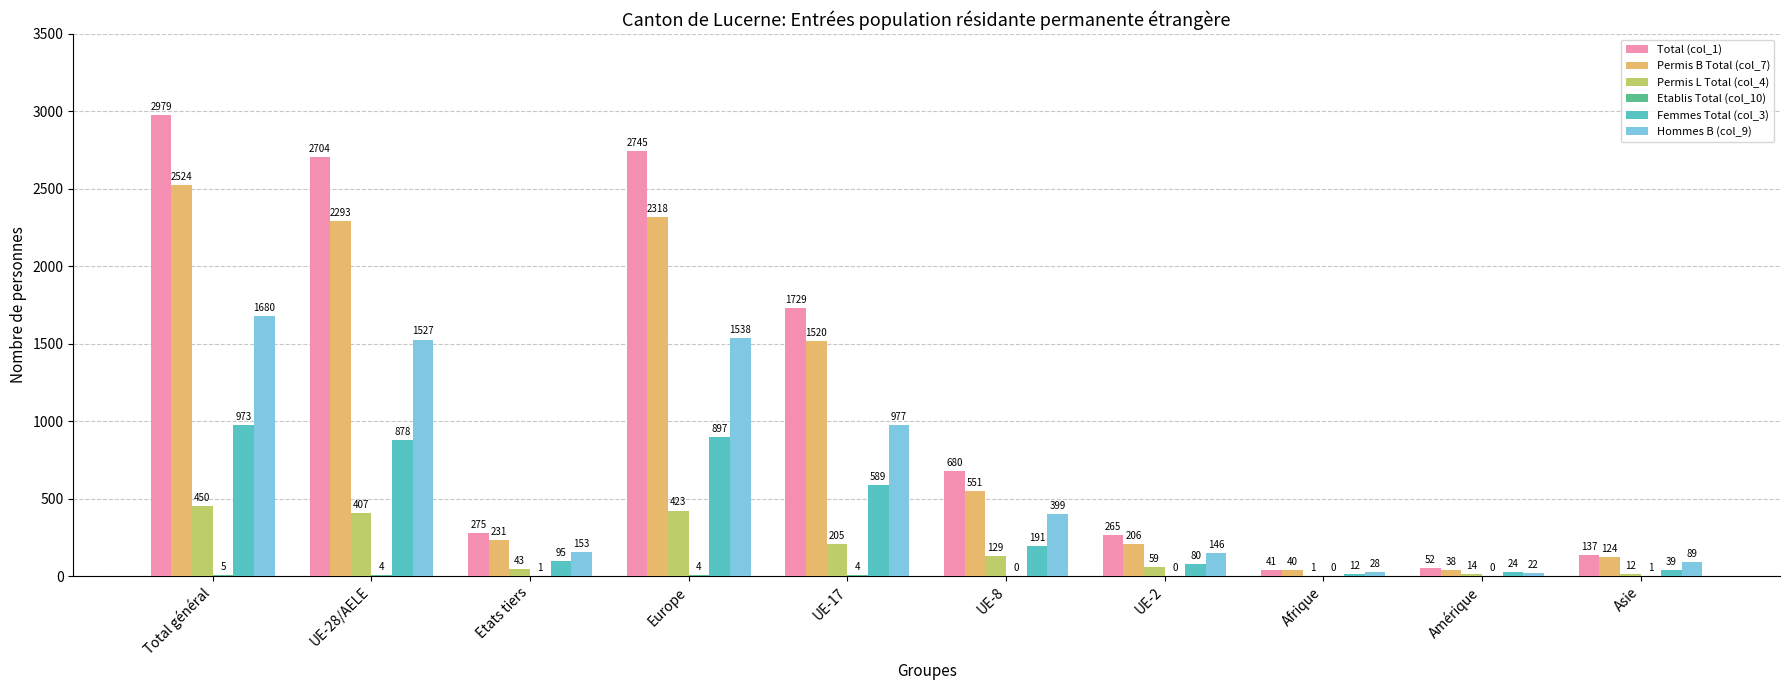

Count the number of categories in the chart.

10